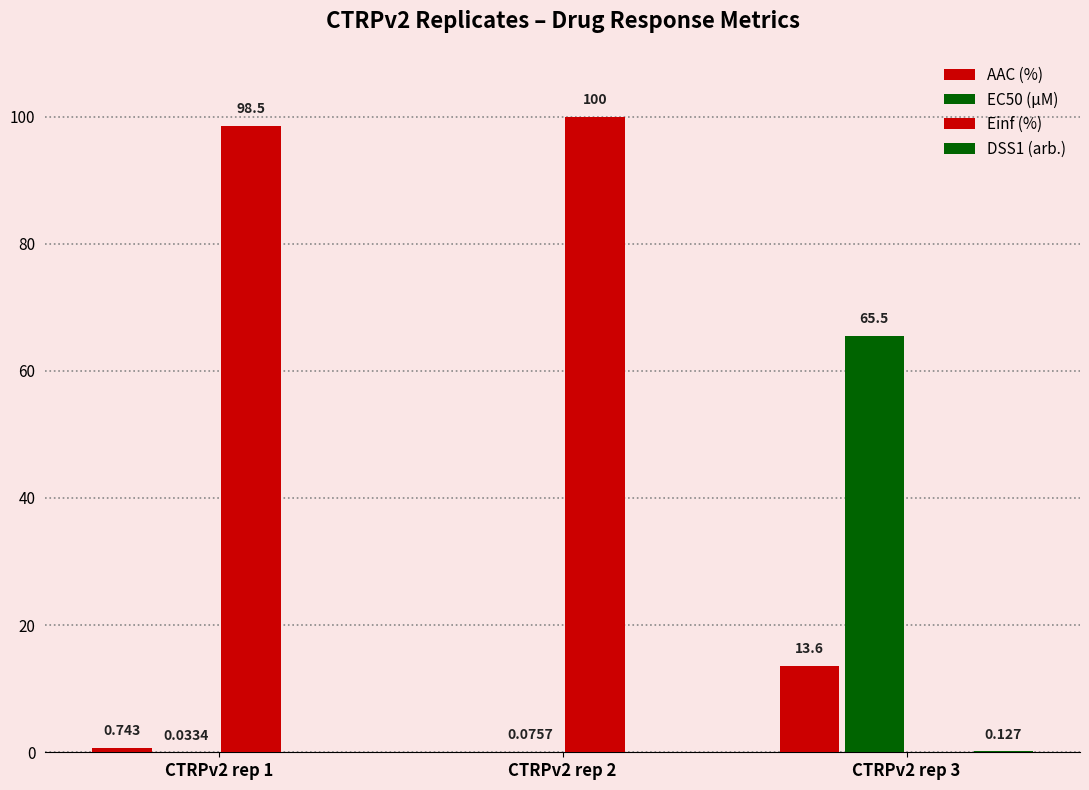

Reading left to right, what are all the values shown in this chart?

AAC (%): CTRPv2 rep 1=0.7	CTRPv2 rep 2=0.0	CTRPv2 rep 3=13.6
EC50 (µM): CTRPv2 rep 1=0.0	CTRPv2 rep 2=0.1	CTRPv2 rep 3=65.5
Einf (%): CTRPv2 rep 1=98.5	CTRPv2 rep 2=100.0	CTRPv2 rep 3=0.0
DSS1 (arb.): CTRPv2 rep 1=0.0	CTRPv2 rep 2=0.0	CTRPv2 rep 3=0.1